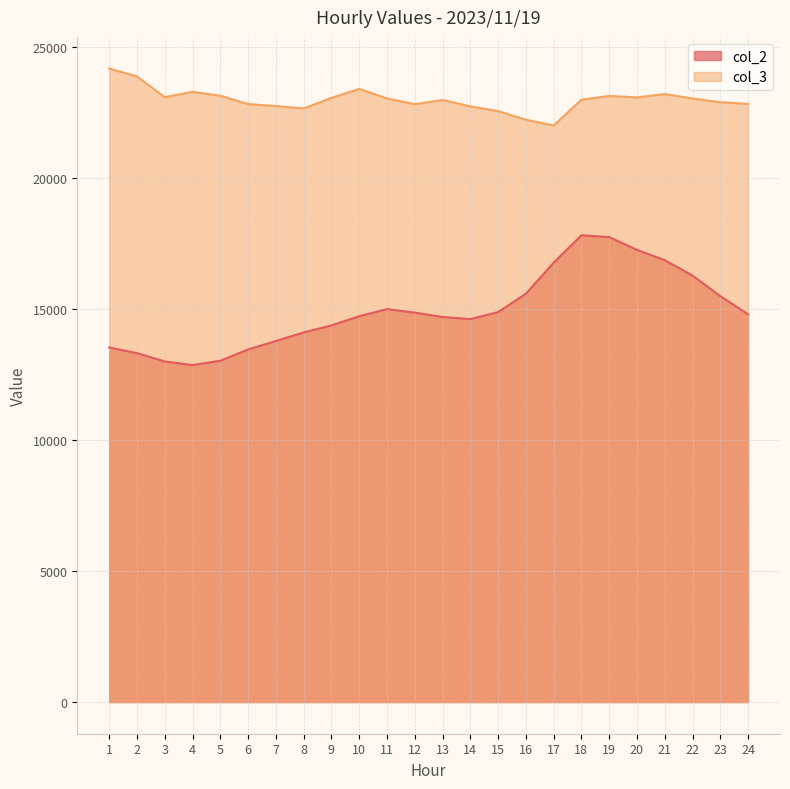

True or false: col_3 and col_2 cross at least once.

False